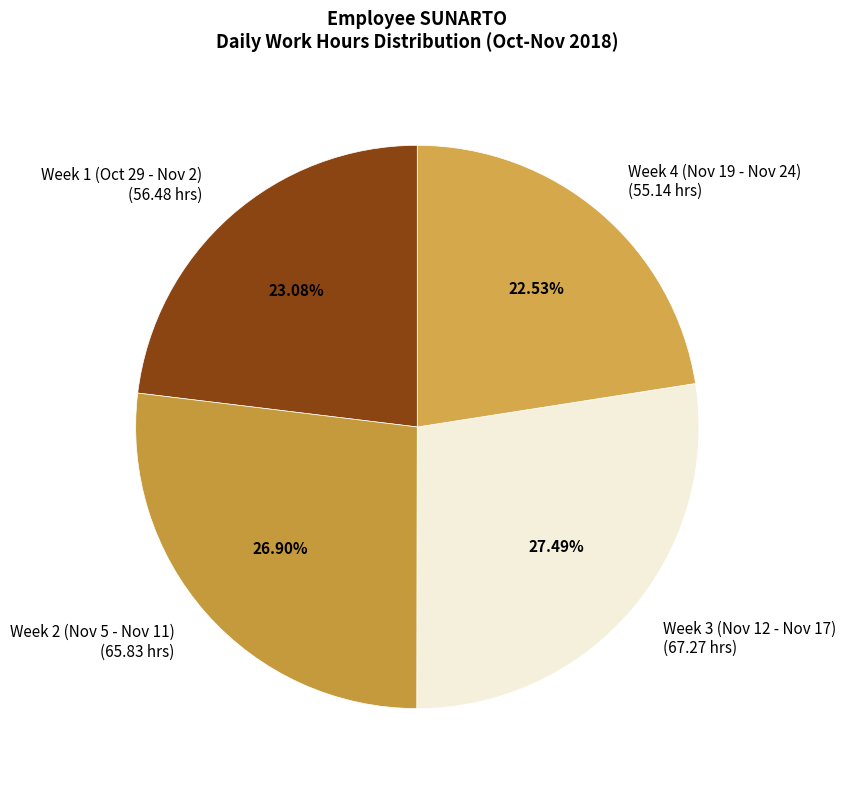

Is there a majority slice in this chart?

No